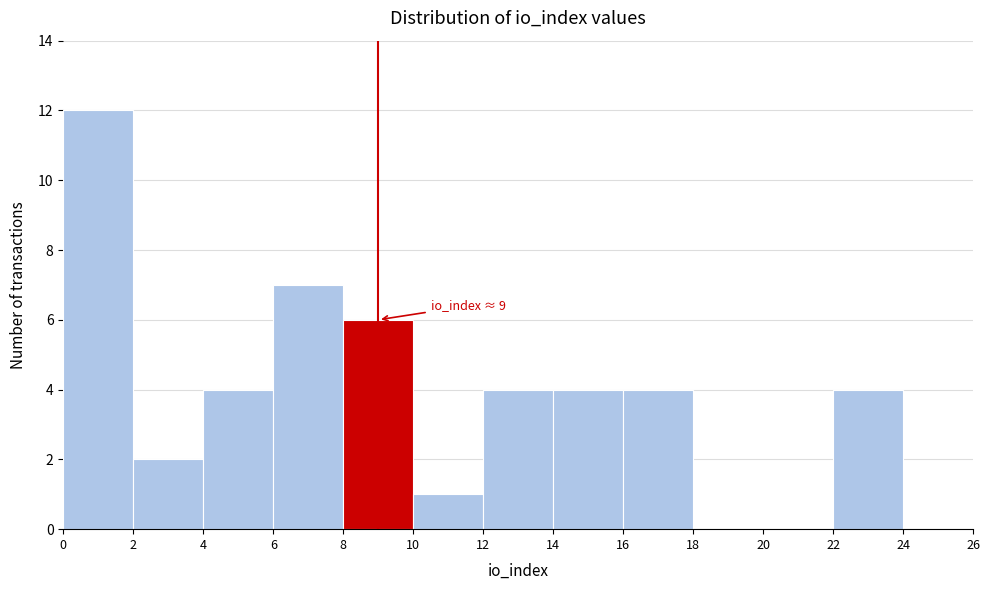

Which range on the x-axis has the tallest bar?

0 to 2